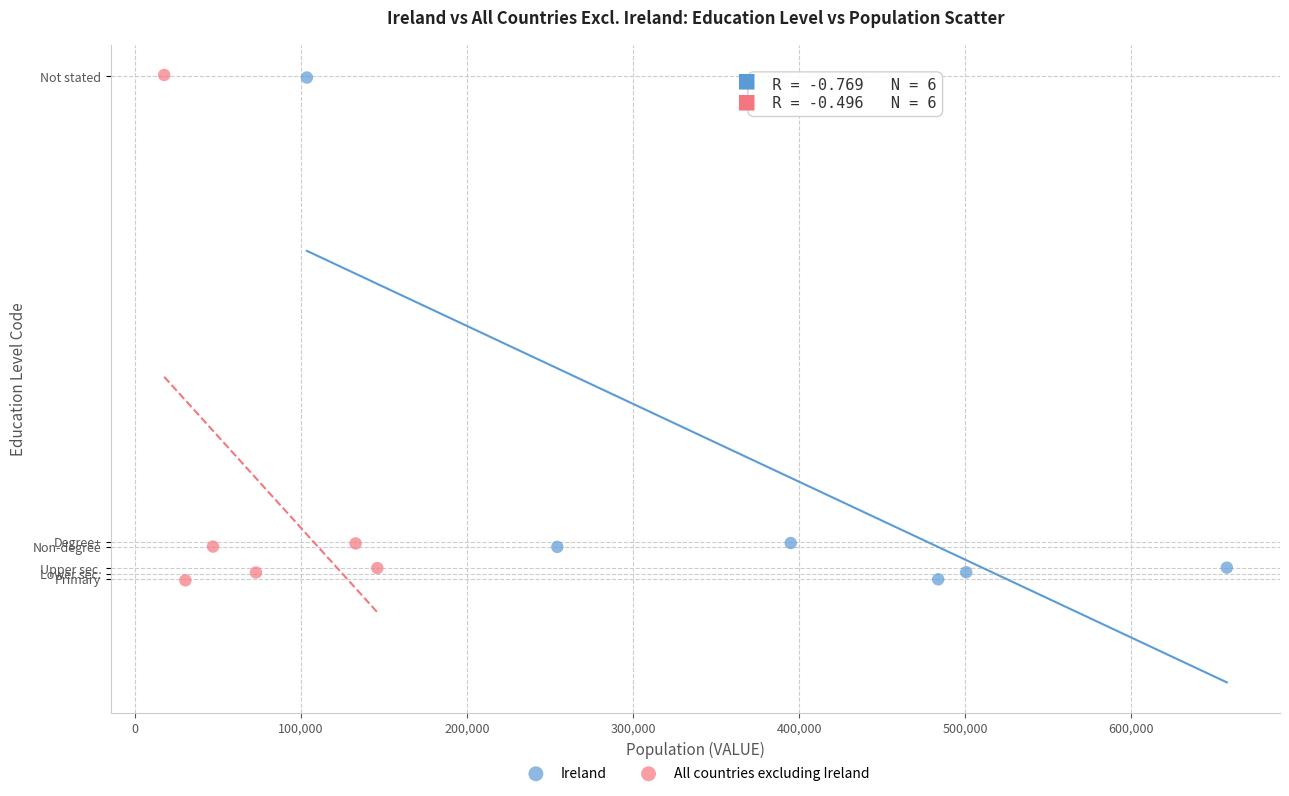

Which series has the widest spread of Y values?

All countries excluding Ireland